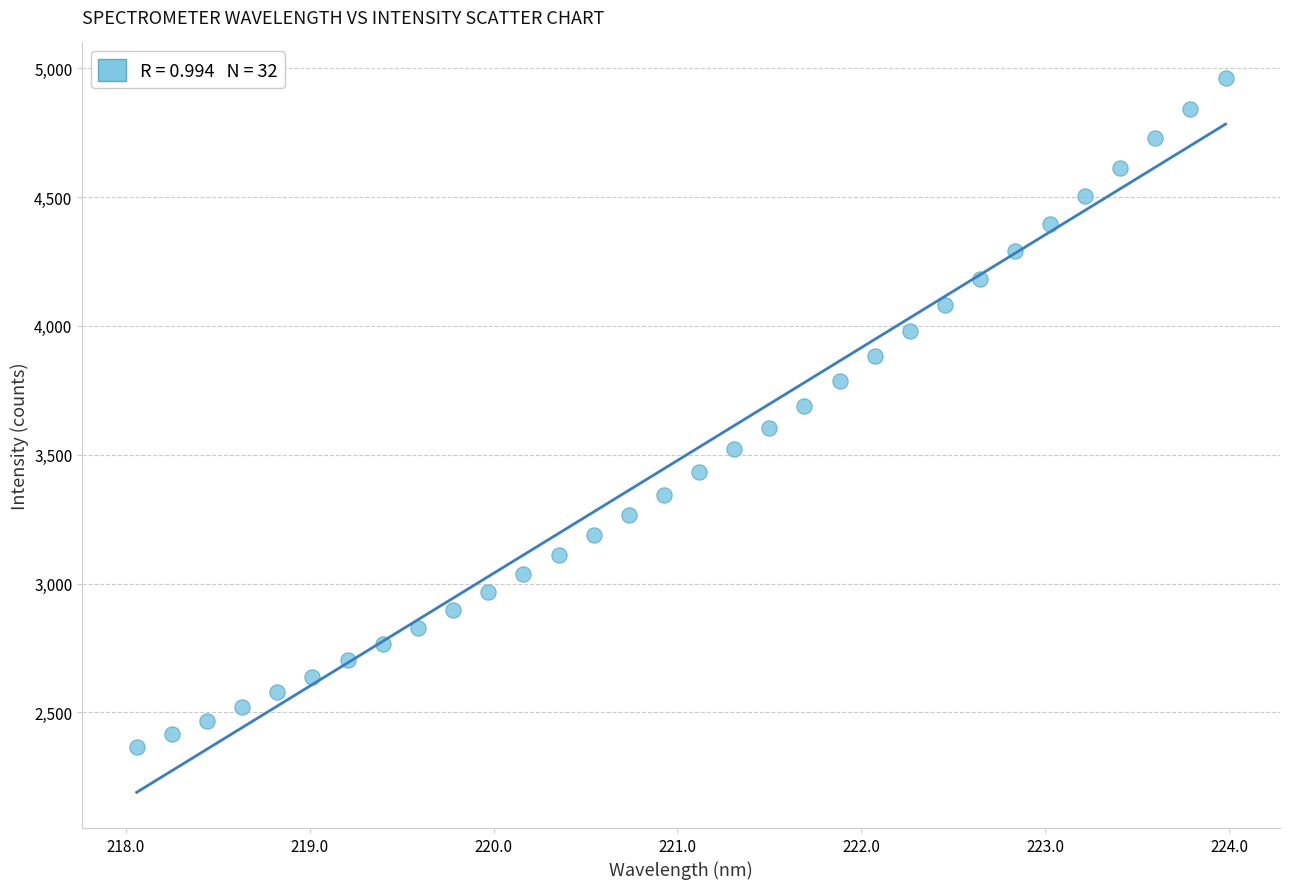

What is the range of X values (max minus min)?

5.9